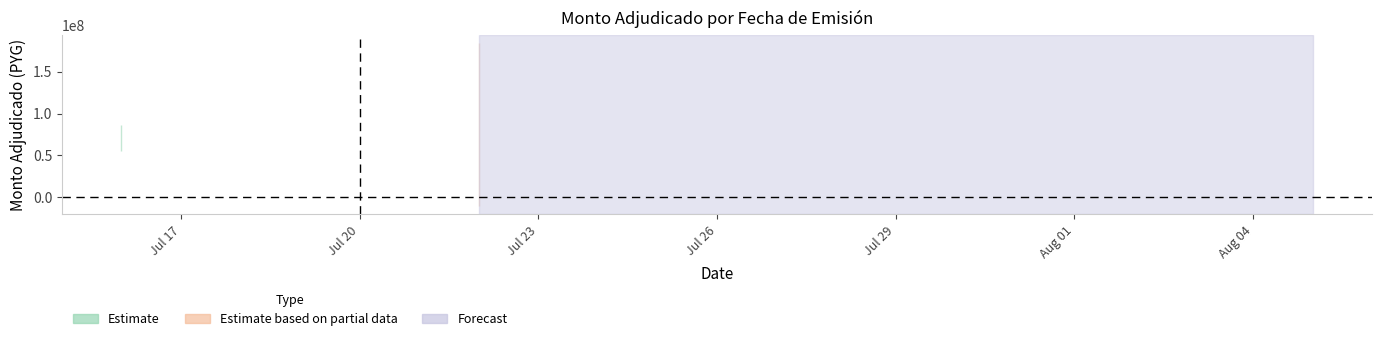

True or false: the data shows 38000000 at 2013-07-22.

True